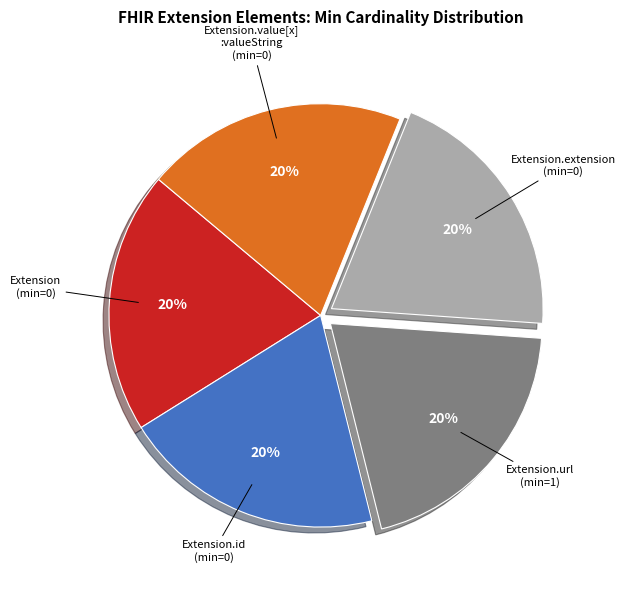

Count the number of slices in the pie.

5